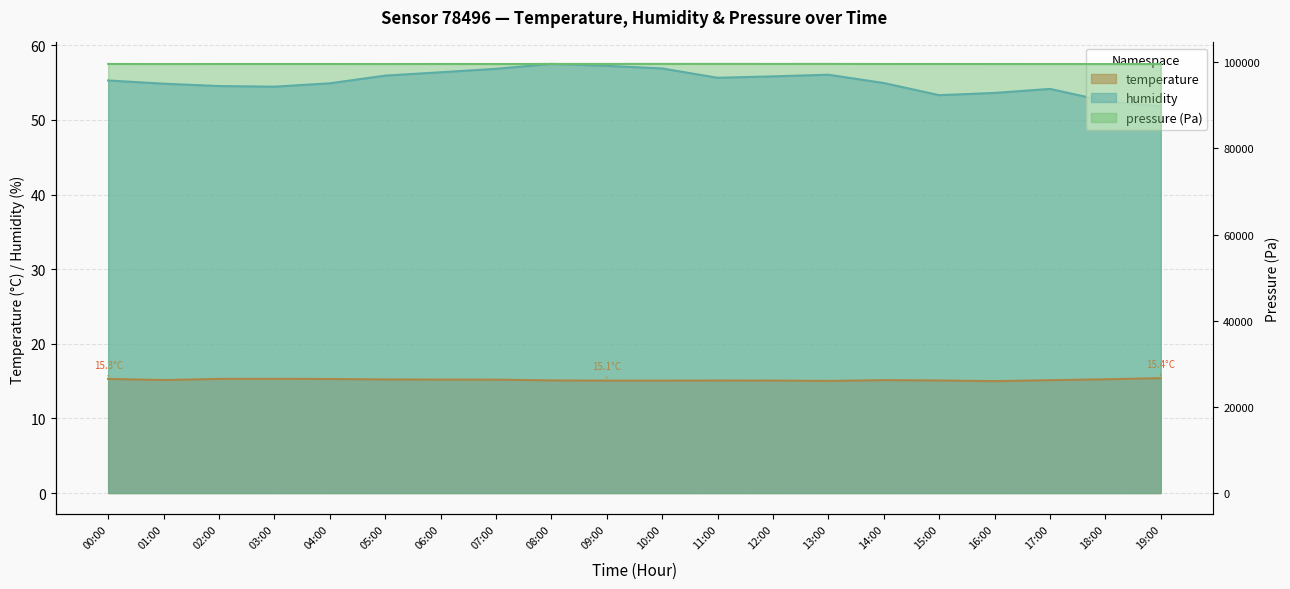

At which label does humidity reach its minimum?

19:00